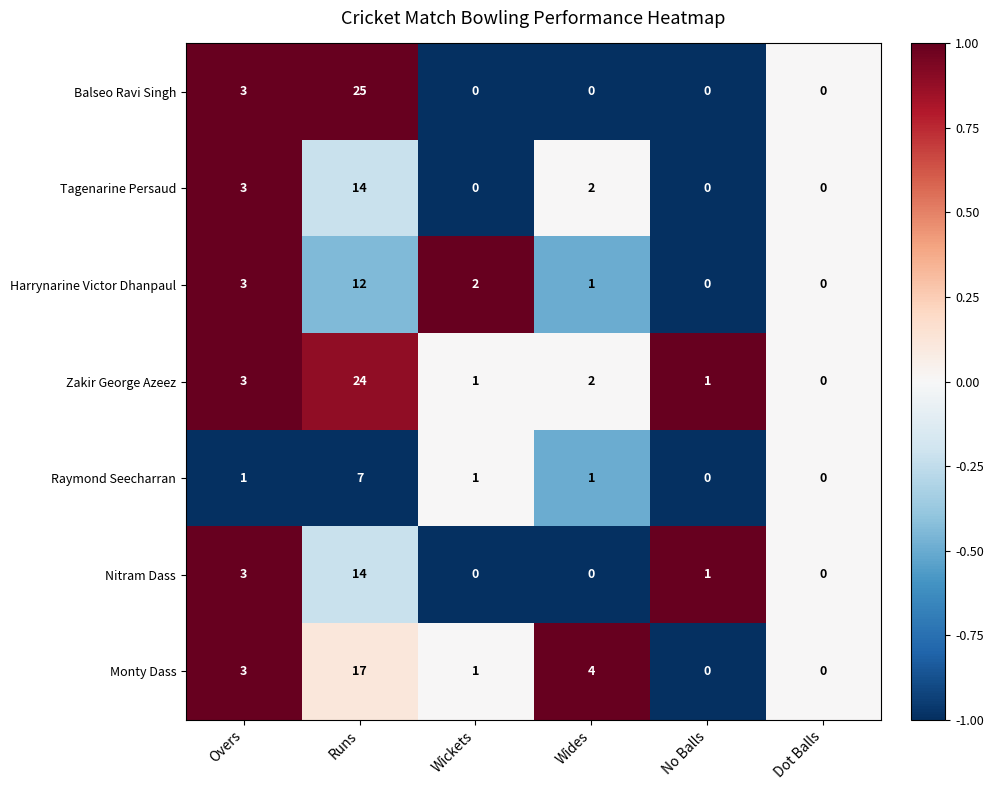

Which series has the largest total across all categories?

Zakir George Azeez